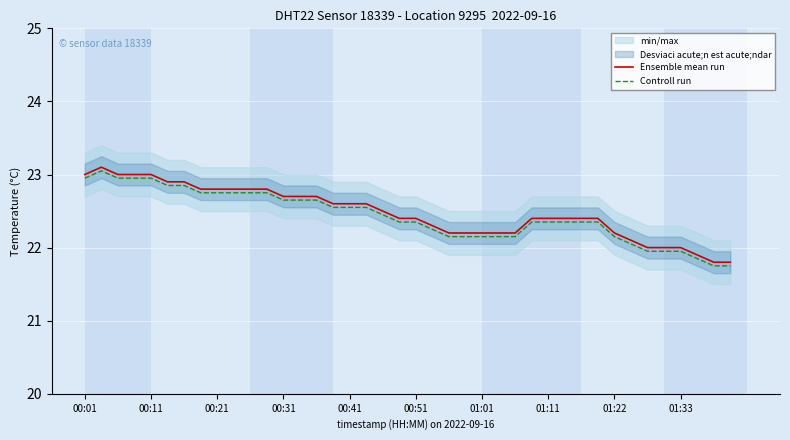

How many lines are shown in the chart?

2